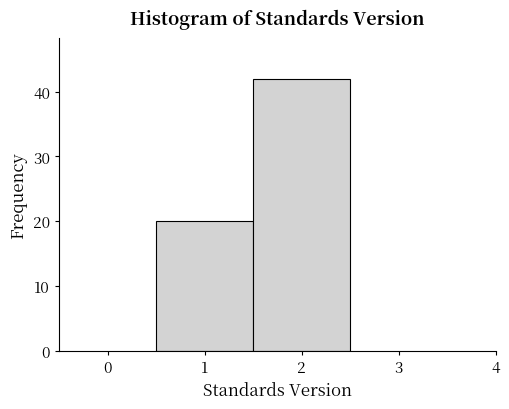

How tall is the bar that spans 1.5 to 2.5 on the x-axis? The values are not printed on the chart, so give them approximately, as read against the axis.

42